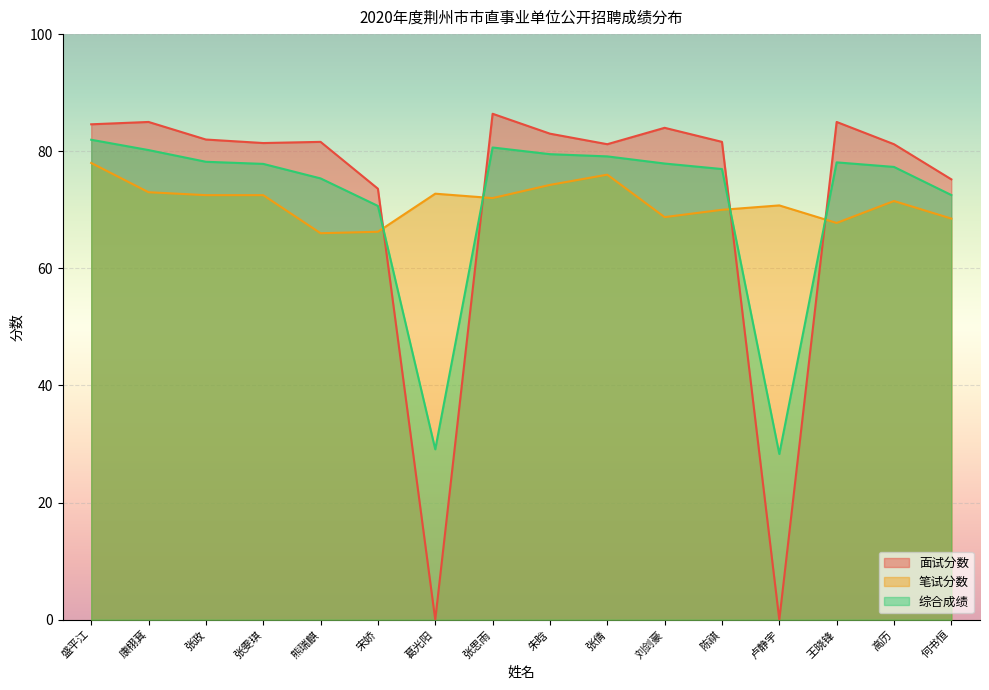

What is the value of the 综合成绩 point at the 9th from the left?

79.5